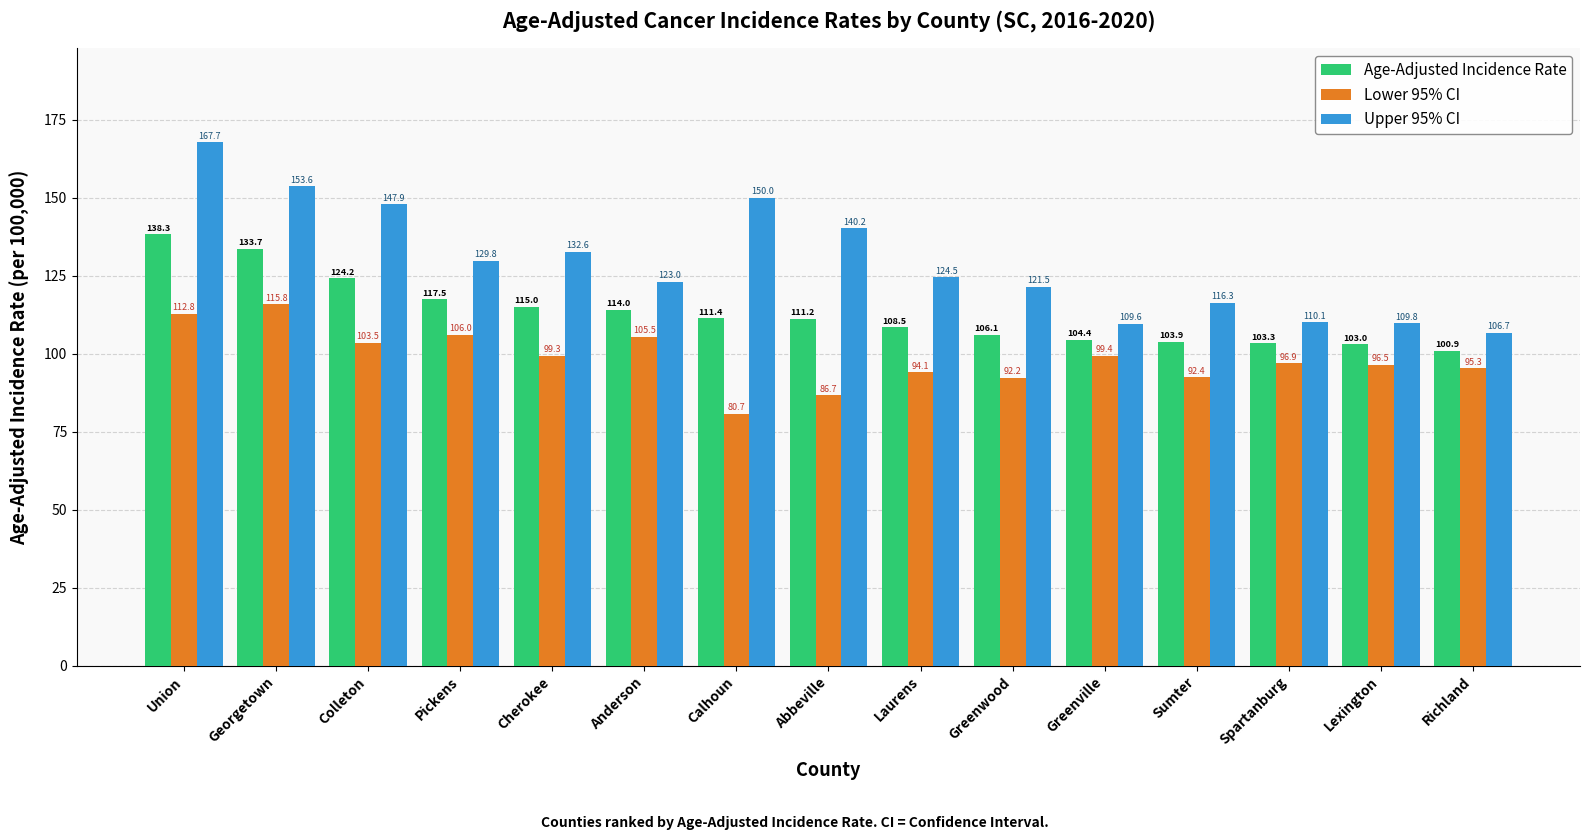

Count the number of data series in this chart.

3